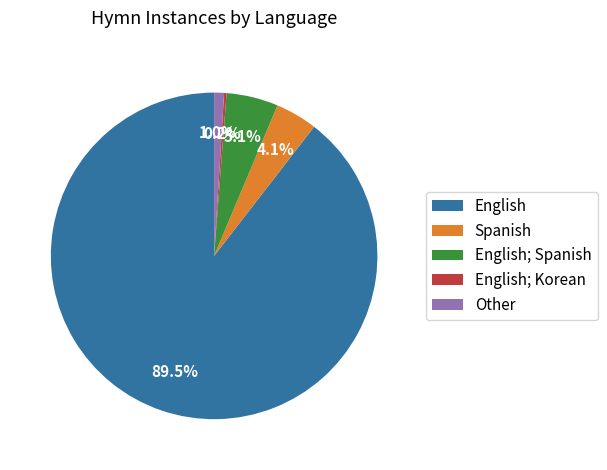

Does English; Spanish account for over 50% of the chart?

No